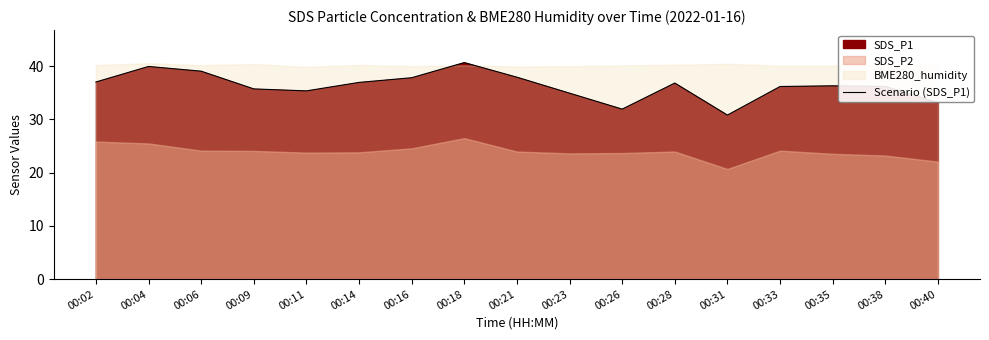

What is the average value?

36.3